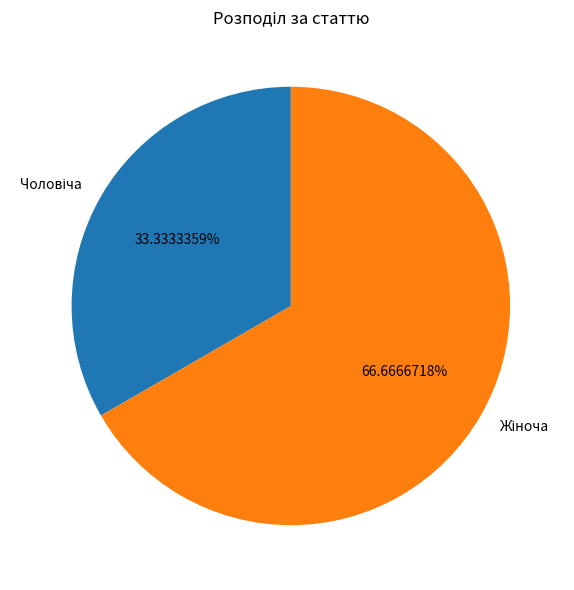

Is there any slice that represents more than half of the pie?

Yes